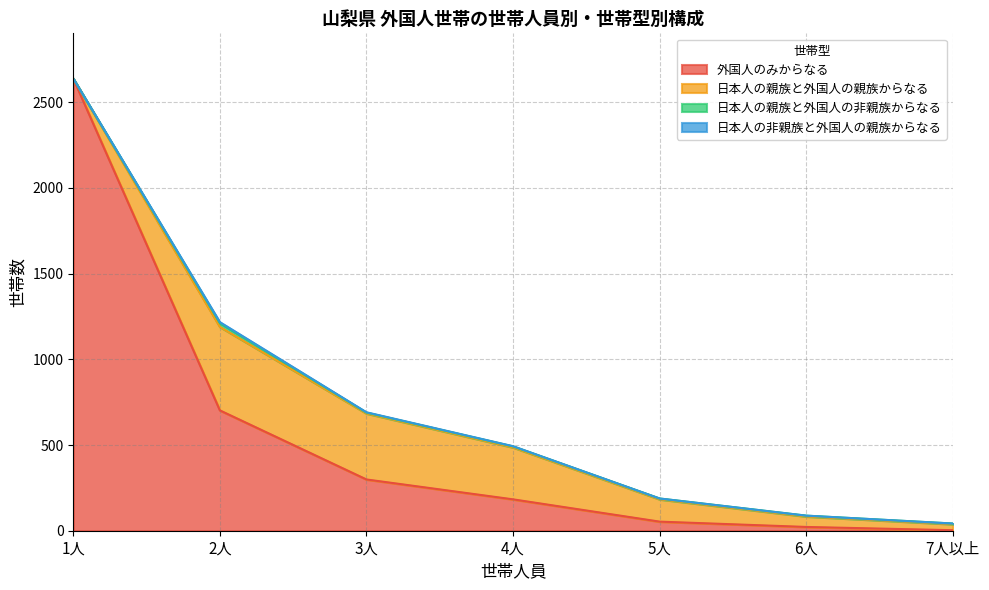

The 日本人の親族と外国人の非親族からなる series shows -12 at 1人. True or false?

False